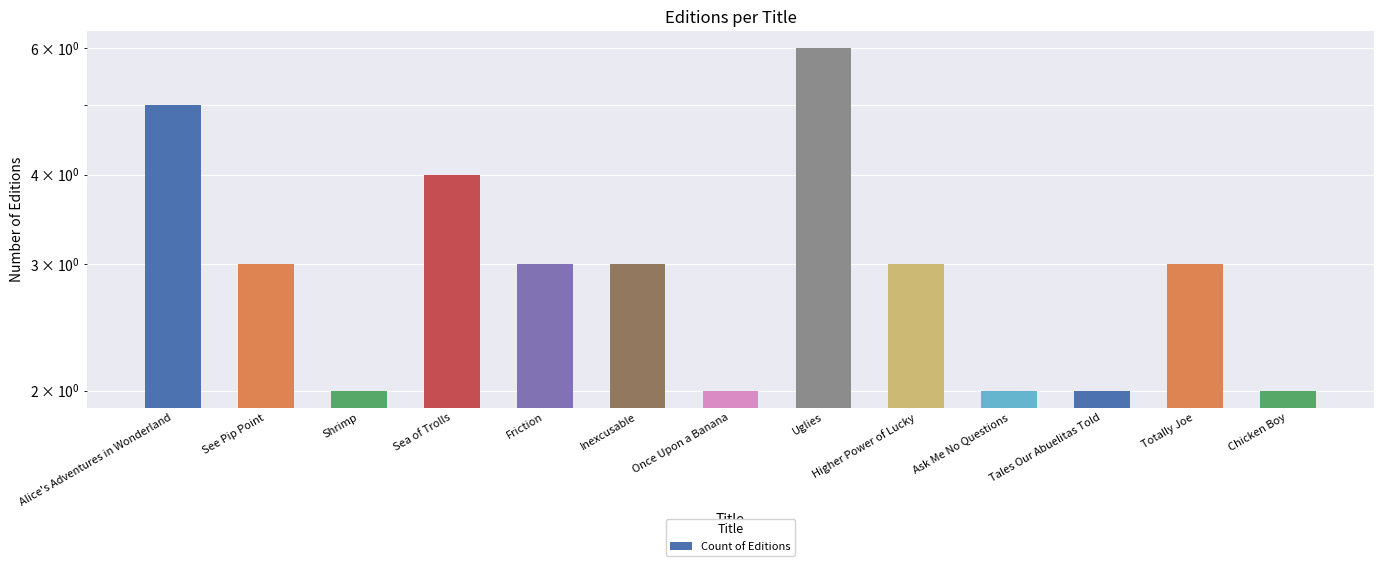

How many data points does each series have?

13